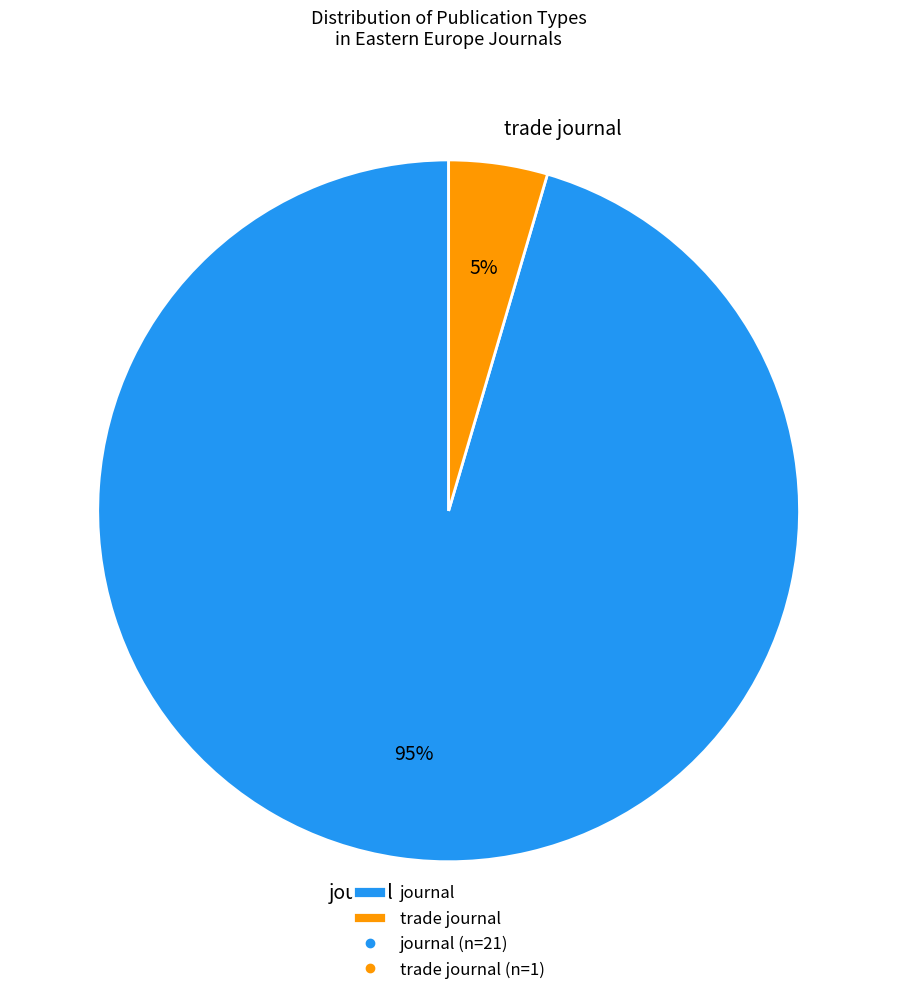

To the nearest percent, what is the average slice percentage?

50%